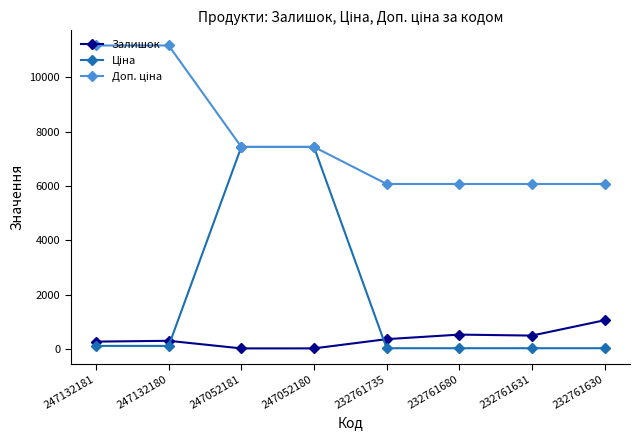

Is it true that Залишок equals 1056.0 at 232761630?

True